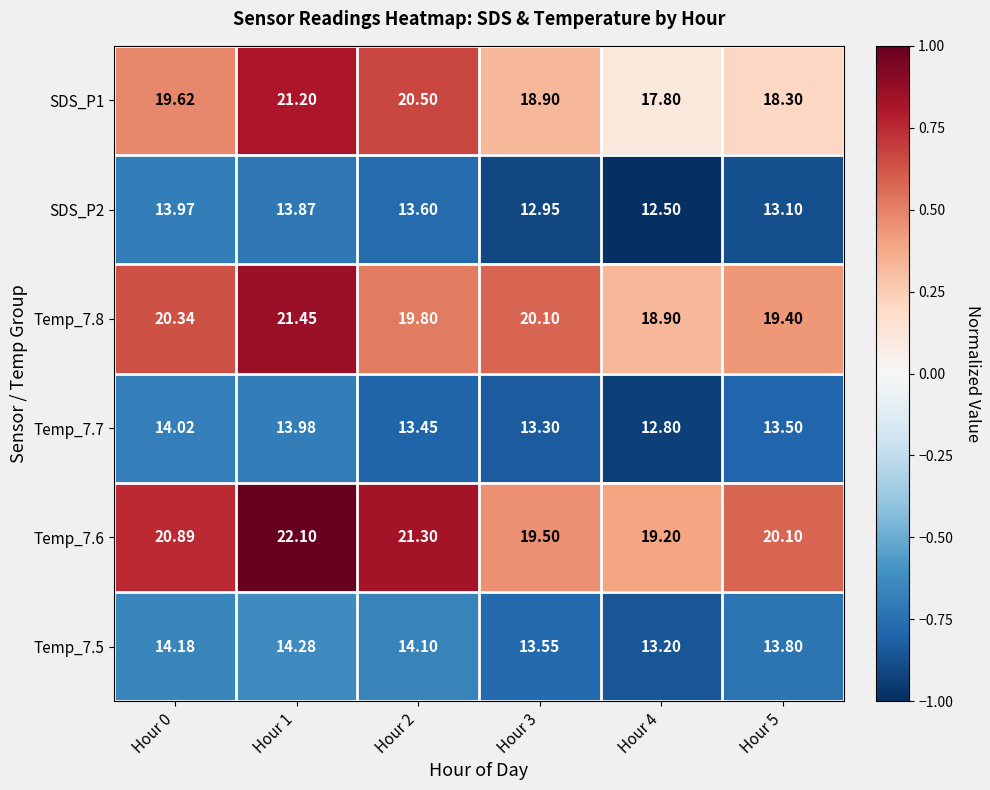

Is the value of Temp_7.6 at Hour 5 greater than the value of Temp_7.5 at Hour 2?

Yes